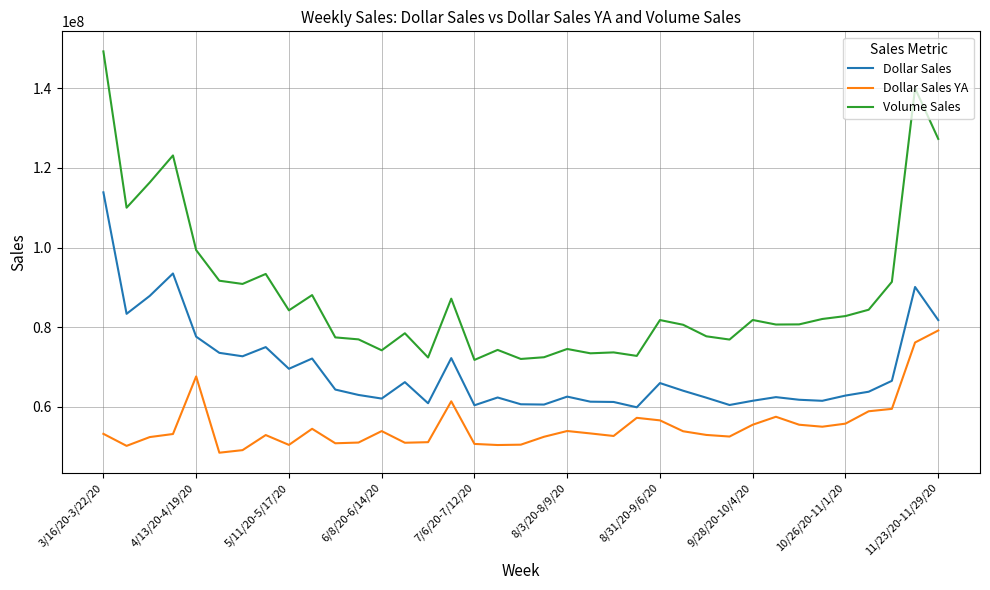

What is the difference between the maximum and minimum values in the Dollar Sales series?

53938199.7